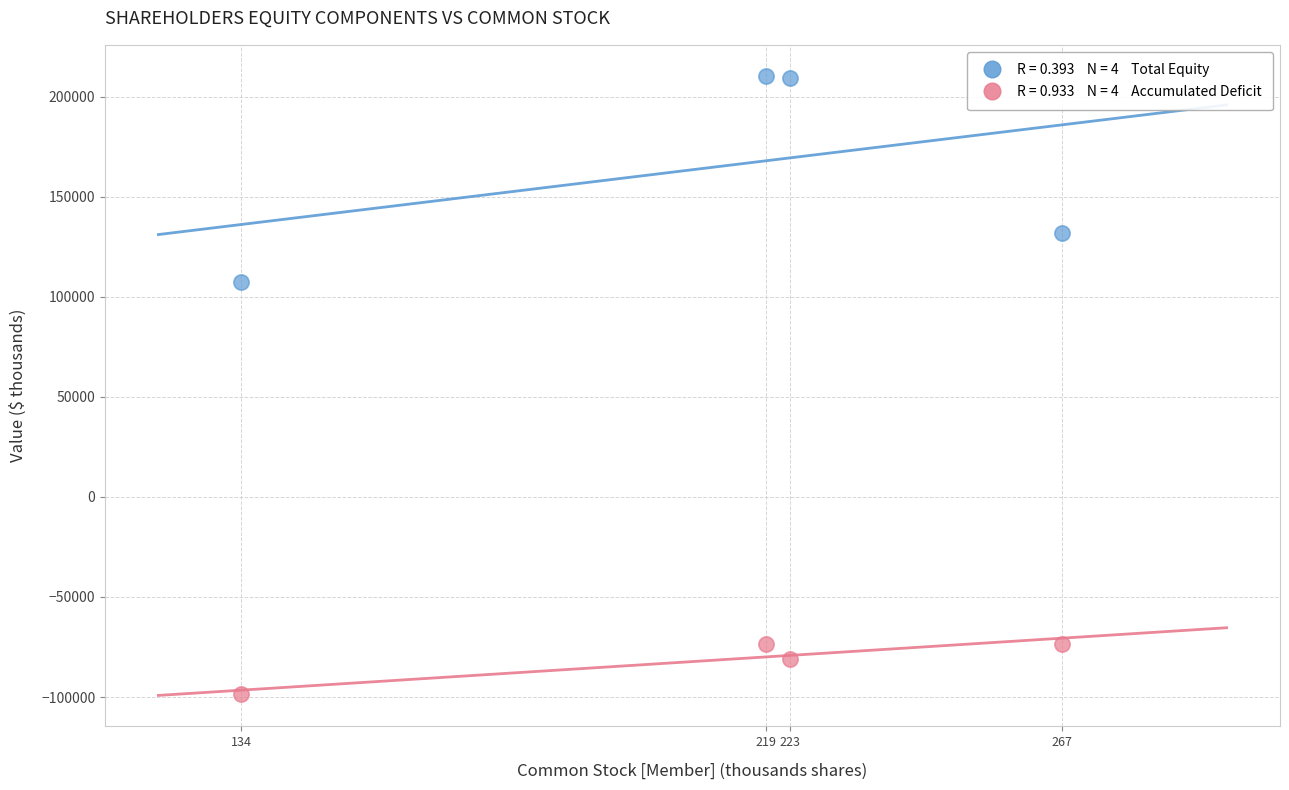

Across all data points, what is the average Y value?

41660